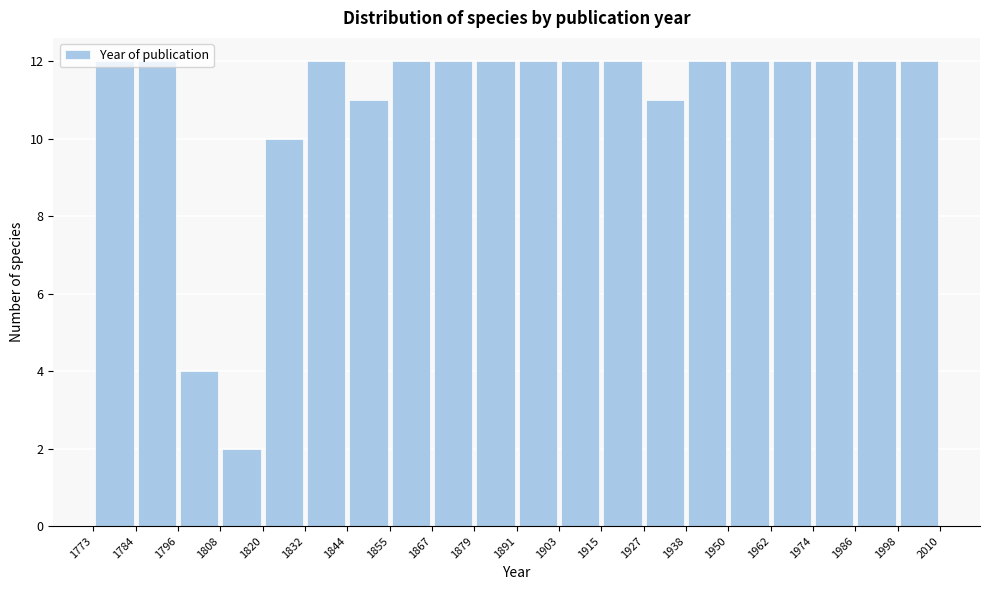

Reading left to right, transcribe this chart: for each bar, give the range it covers on the x-axis and its height. The values are not printed on the chart, so give them approximately, as read against the axis.

1773 to 1784: 12
1784 to 1796: 12
1796 to 1808: 4
1808 to 1820: 2
1820 to 1832: 10
1832 to 1844: 12
1844 to 1855: 11
1855 to 1867: 12
1867 to 1879: 12
1879 to 1891: 12
1891 to 1903: 12
1903 to 1915: 12
1915 to 1927: 12
1927 to 1938: 11
1938 to 1950: 12
1950 to 1962: 12
1962 to 1974: 12
1974 to 1986: 12
1986 to 1998: 12
1998 to 2010: 12